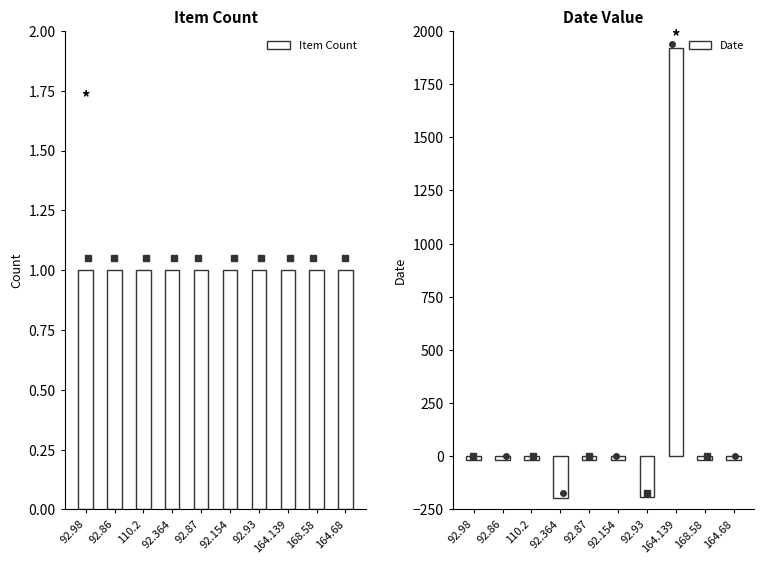

List the labels in order of Item Count value, largest first.

92.98, 92.86, 110.2, 92.364, 92.87, 92.154, 92.93, 164.139, 168.58, 164.68